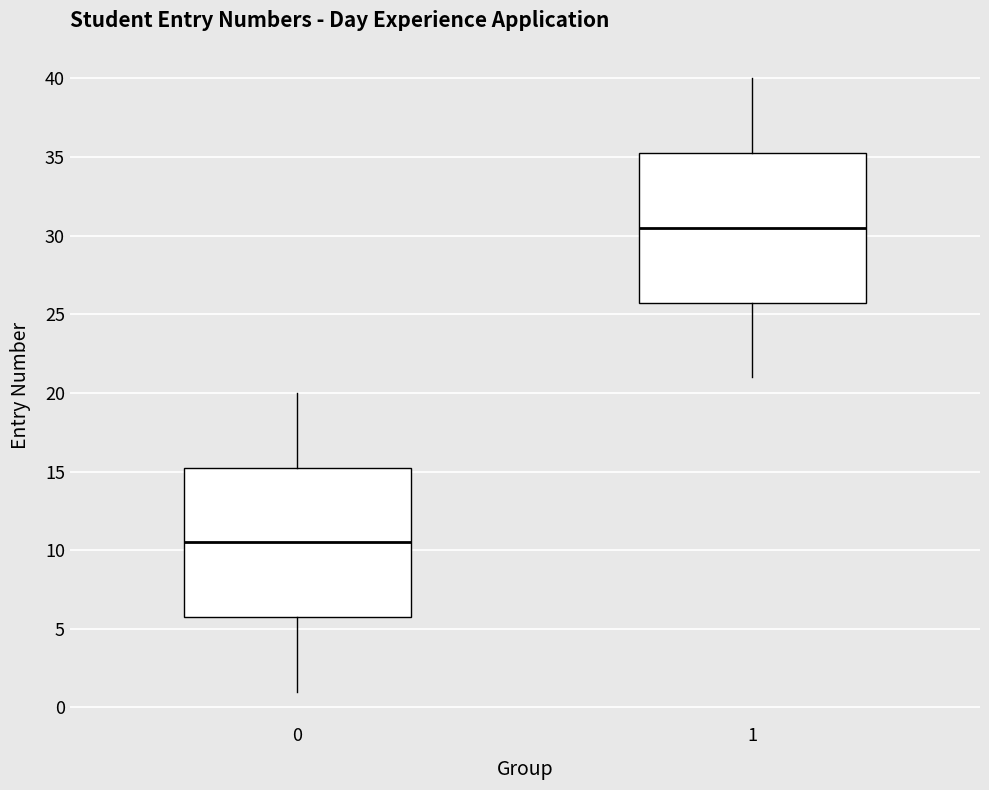

Reading left to right, read every box against the y-axis: the position of its median line, the range the box covers, and the ends of its whiskers. The values are not printed on the chart, so give them approximately, as read against the axis.

0: median 10.5, box 6.0 to 15.5, whiskers 1.0 to 20.0
1: median 30.5, box 26.0 to 35.5, whiskers 21.0 to 40.0